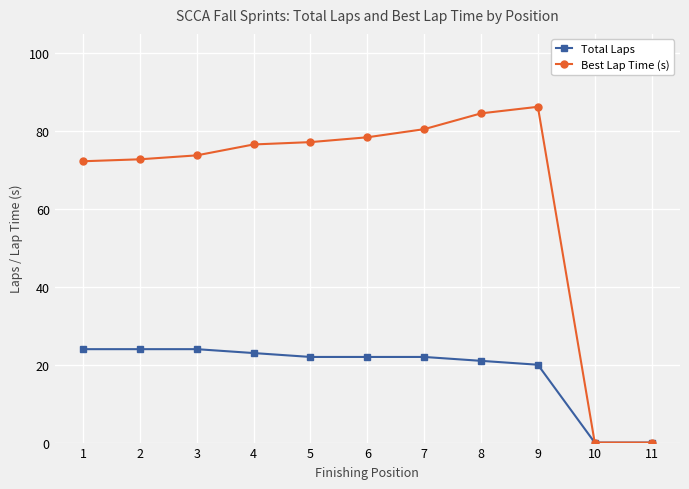

Rank the series by their average value, from lowest to highest.

Total Laps, Best Lap Time (s)